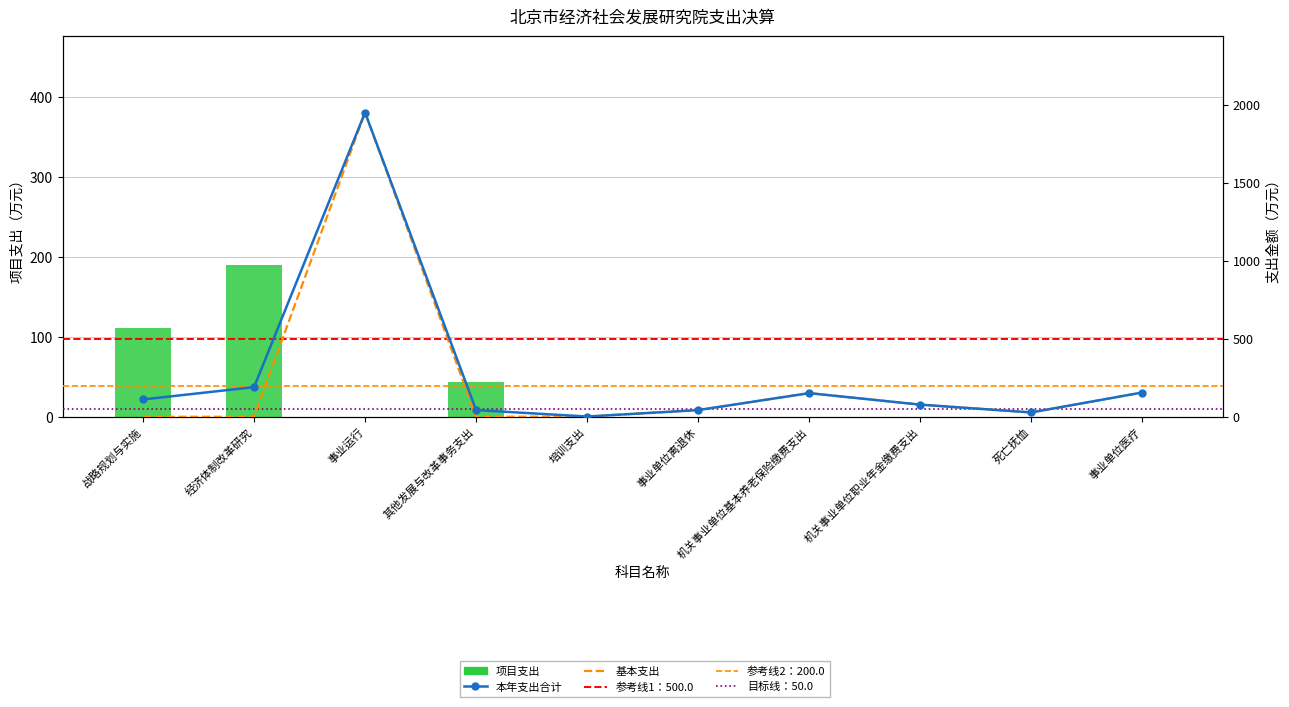

Is the value of 基本支出 at 死亡抚恤 greater than the value of 项目支出 at 事业单位医疗?

Yes